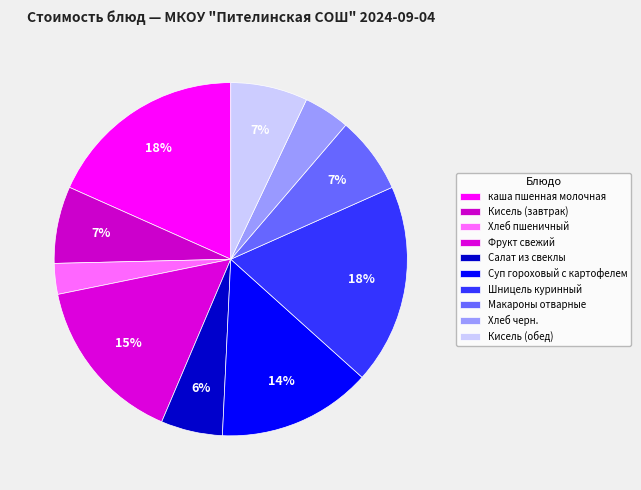

True or false: Кисель (завтрак) accounts for 7% of the total.

True